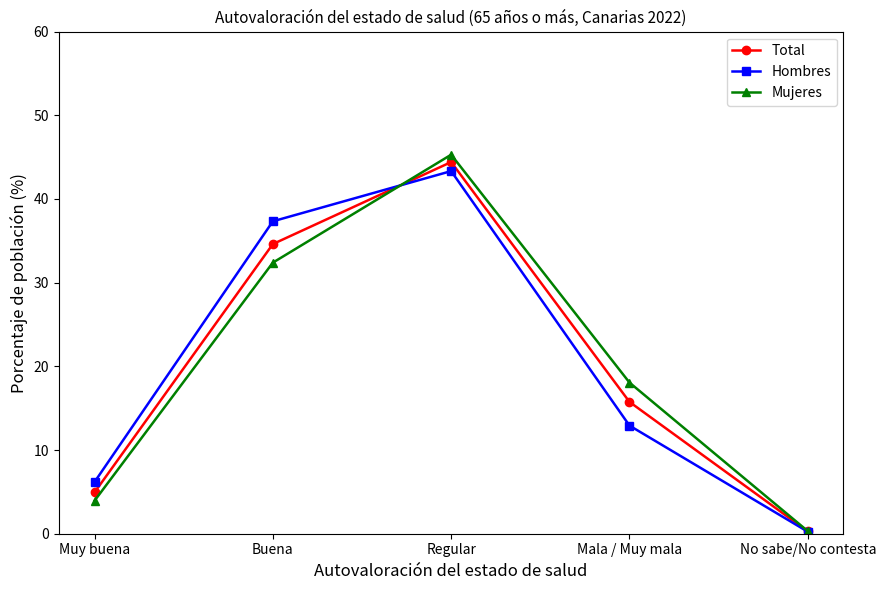

Reading left to right, list all the values displayed in this chart.

Total: Muy buena=4.9	Buena=34.6	Regular=44.4	Mala / Muy mala=15.8	No sabe/No contesta=0.3
Hombres: Muy buena=6.2	Buena=37.3	Regular=43.3	Mala / Muy mala=12.9	No sabe/No contesta=0.2
Mujeres: Muy buena=3.9	Buena=32.4	Regular=45.3	Mala / Muy mala=18.1	No sabe/No contesta=0.3